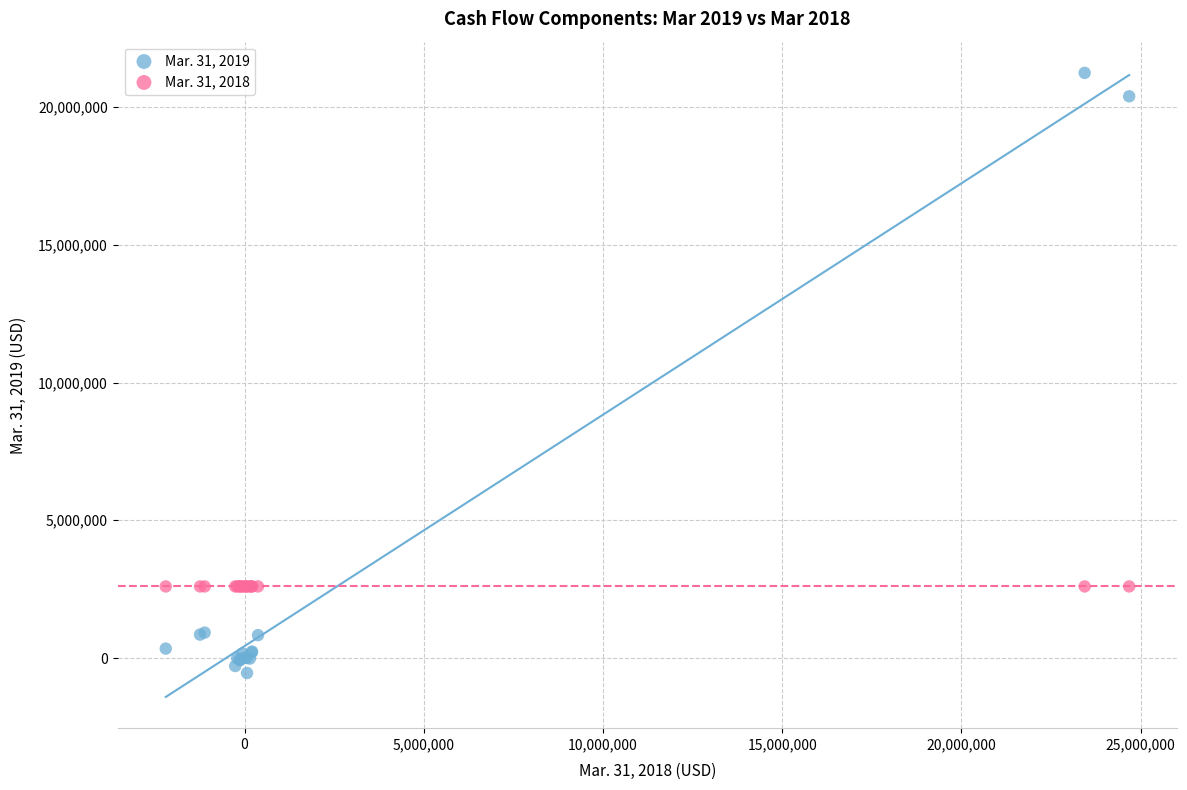

Which series contains the highest Y value?

Mar. 31, 2019